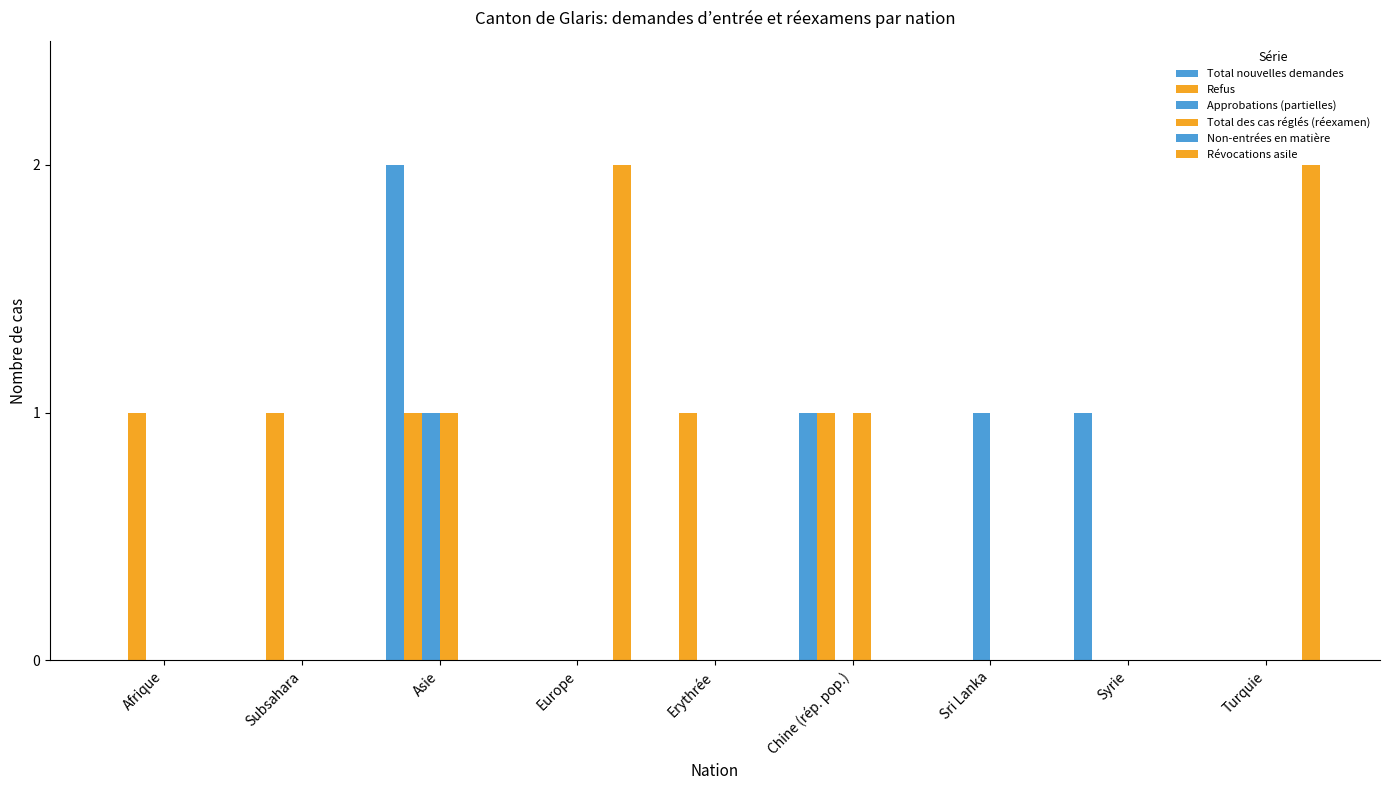

What is the label of the 8th bar from the right?

Subsahara